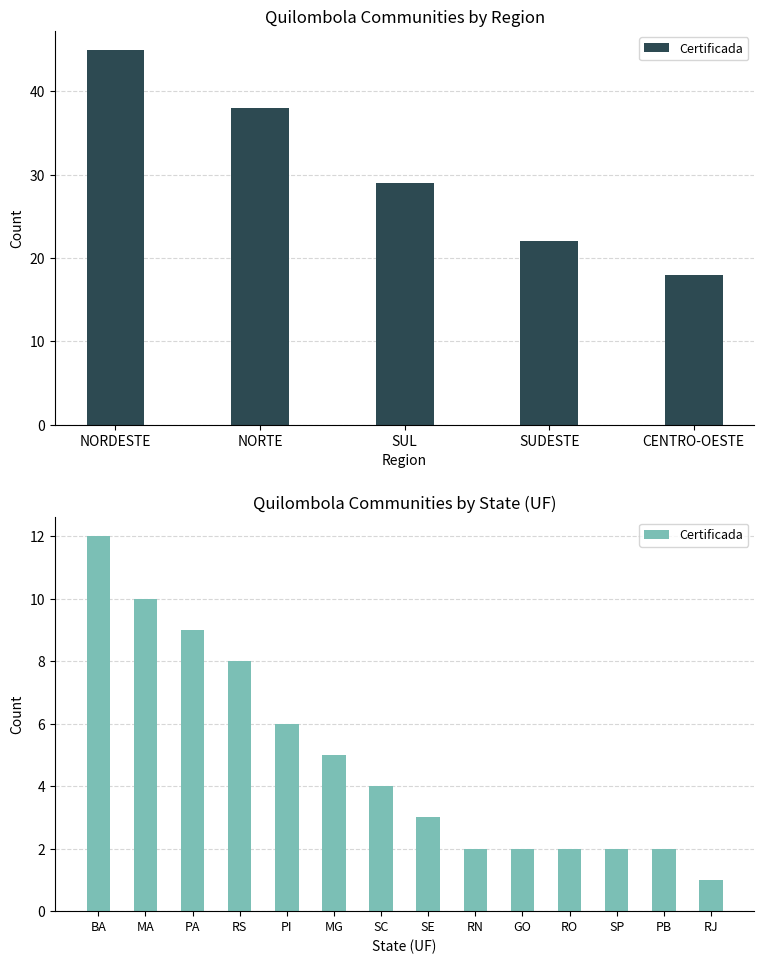

At which category does the chart reach its peak across all series?

BA